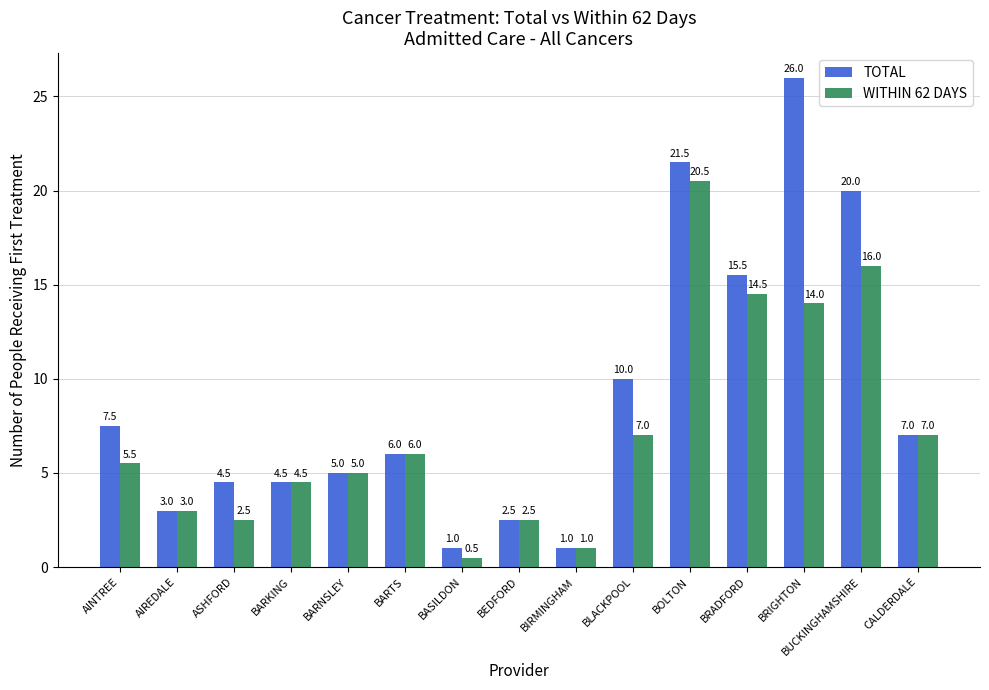

Which series has the largest total across all categories?

TOTAL